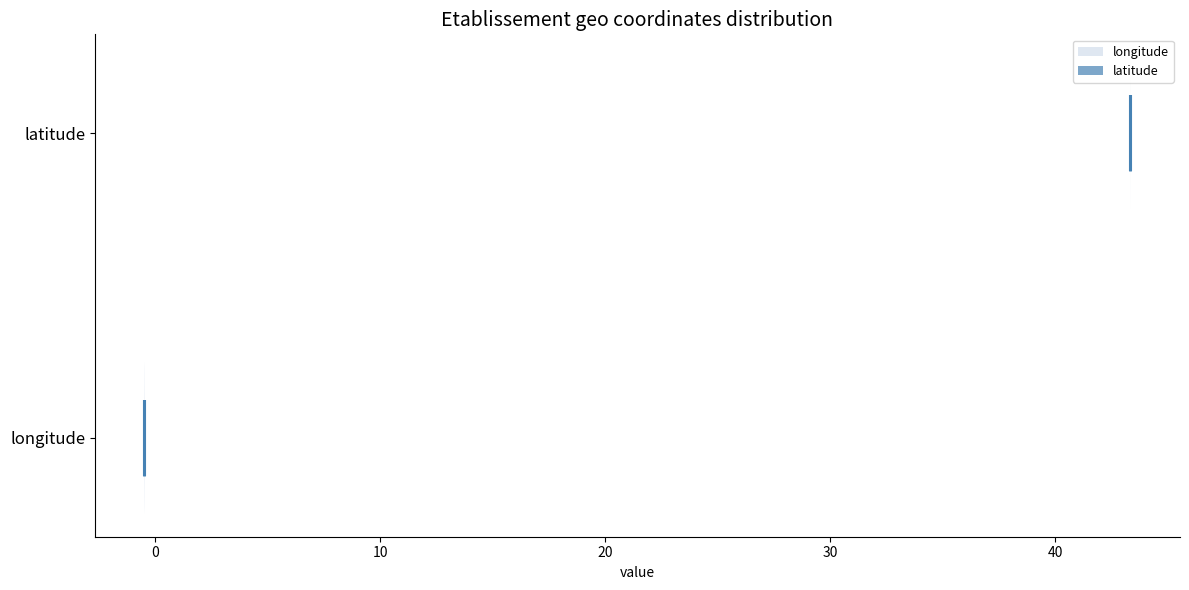

Reading bottom to top, read every violin against the x-axis: where its median line is, and the lowest and highest points it reaches. The values are not printed on the chart, so give them approximately, as read against the axis.

longitude: median line 0, lowest point 0, highest point 0
latitude: median line 43, lowest point 43, highest point 43